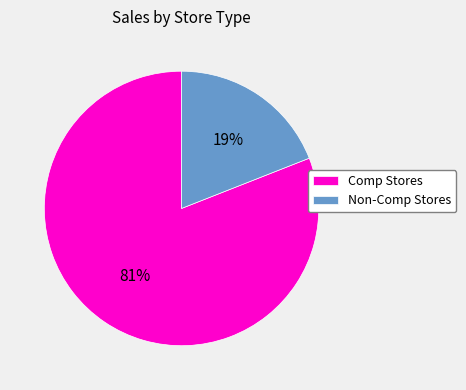

To the nearest percent, what is the average slice percentage?

50%